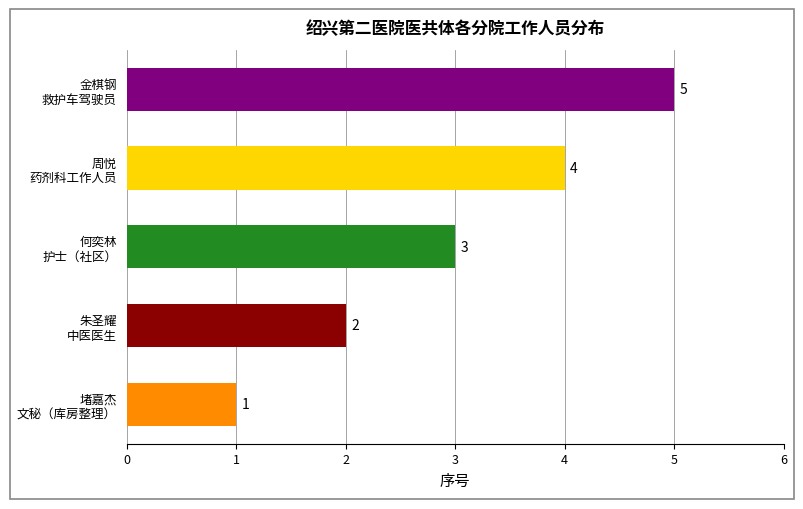

Count the values in the range 2 to 4.

3